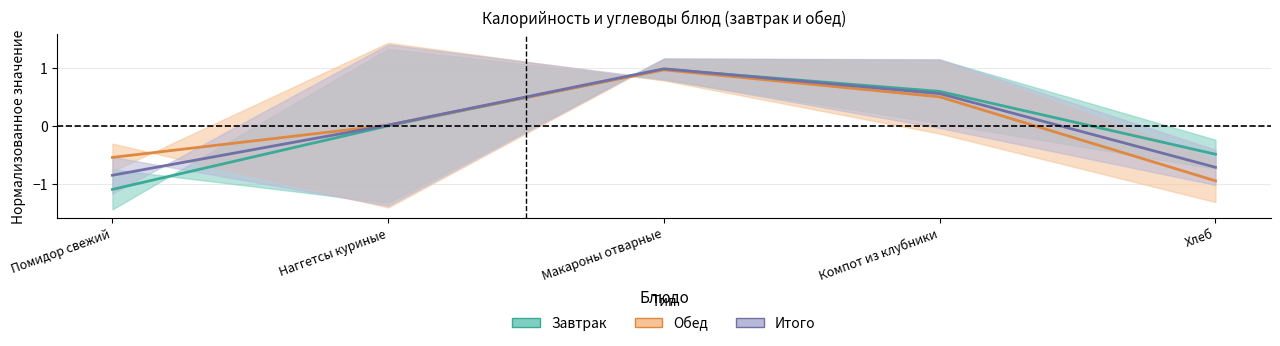

List the labels in order of Итого (середина) value, largest first.

Макароны отварные, Компот из клубники, Наггетсы куриные, Хлеб, Помидор свежий